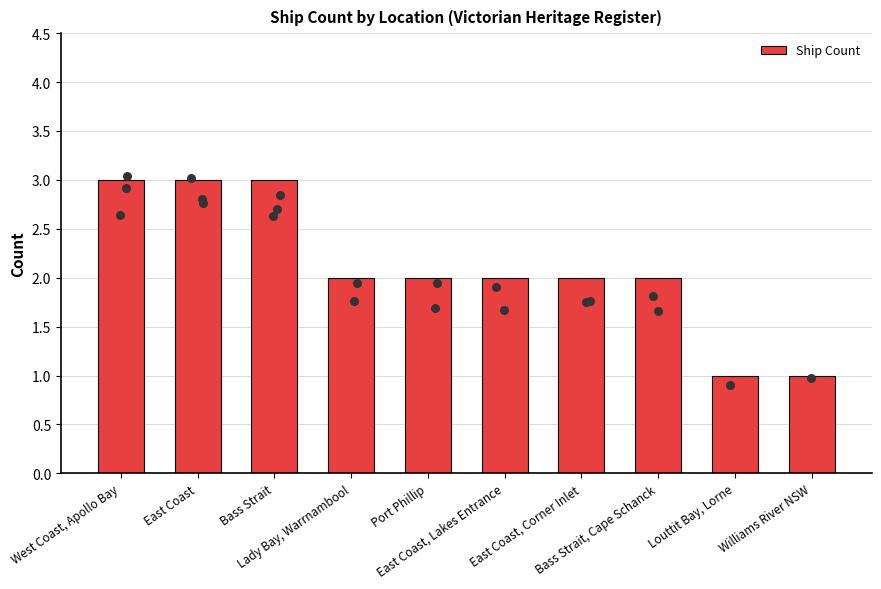

Between Port Phillip and Bass Strait, Cape Schanck, which is larger?

Port Phillip